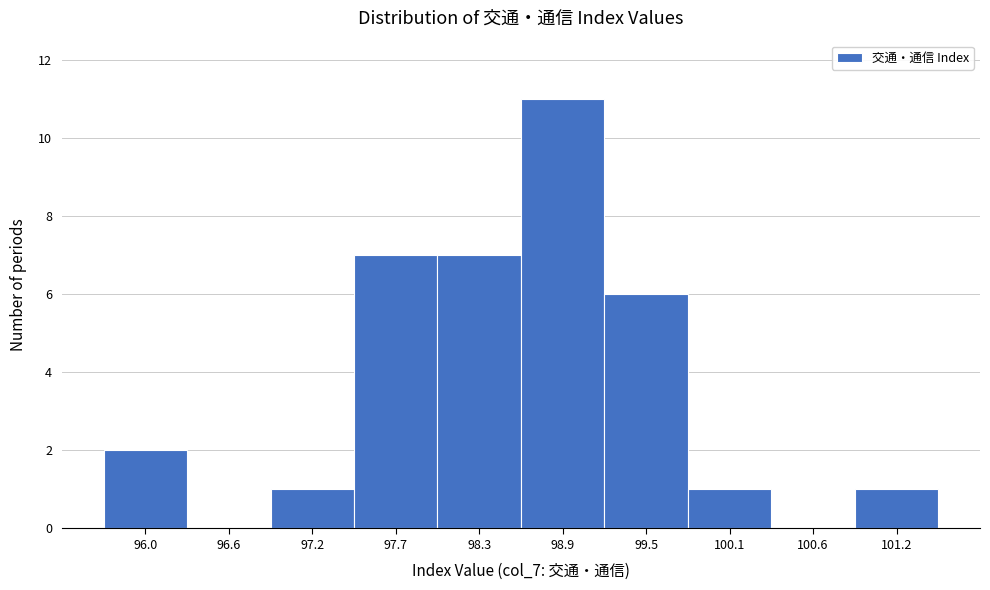

Reading left to right, transcribe all the data shown in this chart.

96.0=2	96.6=0	97.2=1	97.7=7	98.3=7	98.9=11	99.5=6	100.1=1	100.6=0	101.2=1